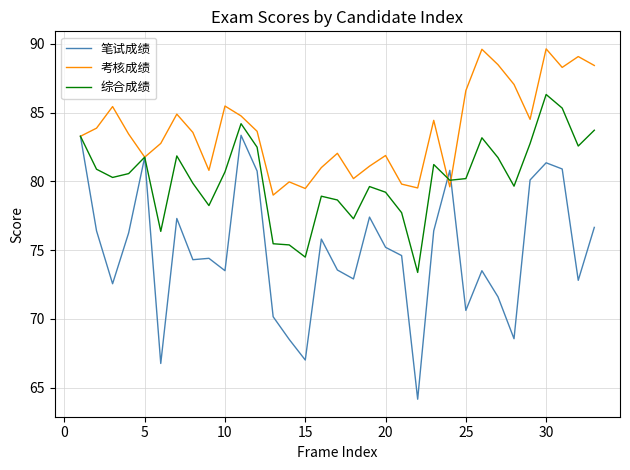

What is the minimum value shown in the chart?

64.2